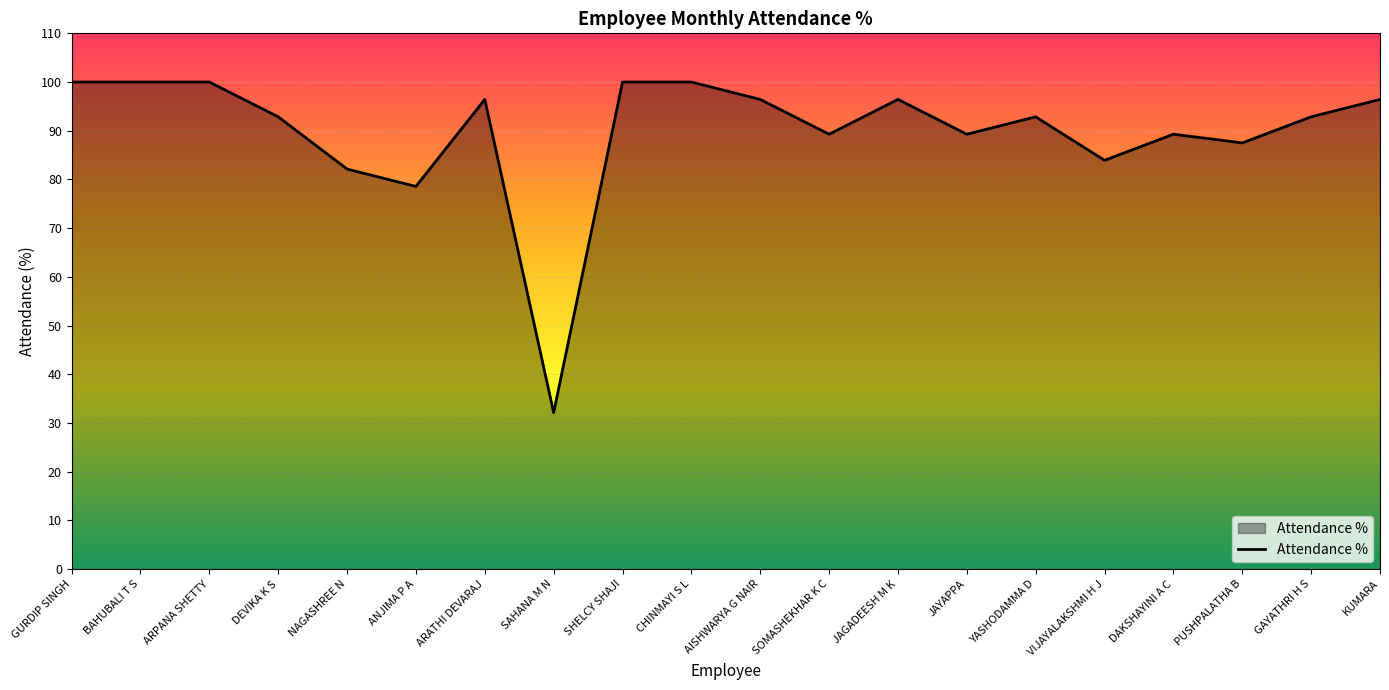

The value at SOMASHEKHAR K C is 159.0. True or false?

False